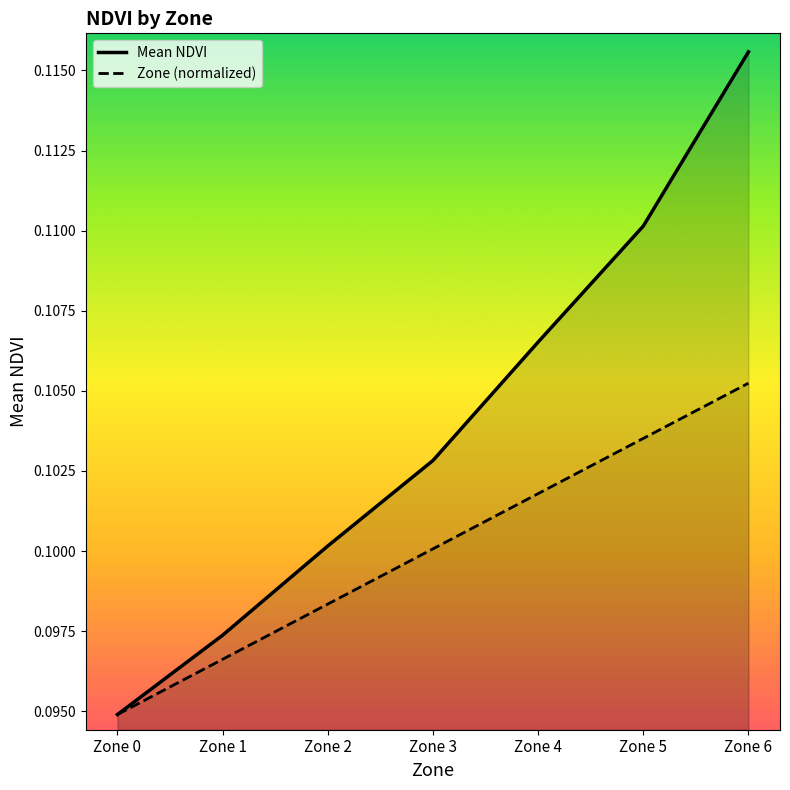

How many Mean NDVI values are between 0 and 1?

7